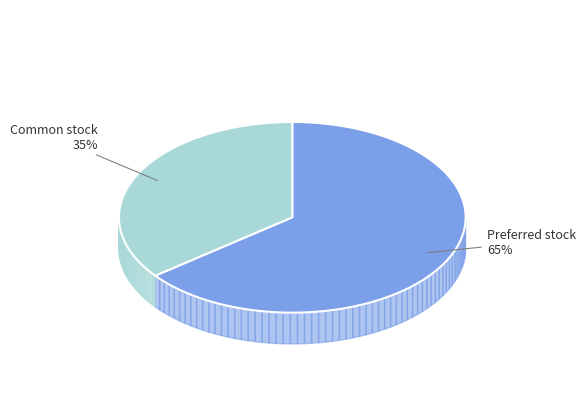

What portion of the pie excludes Common stock, shares issued?

64.5%